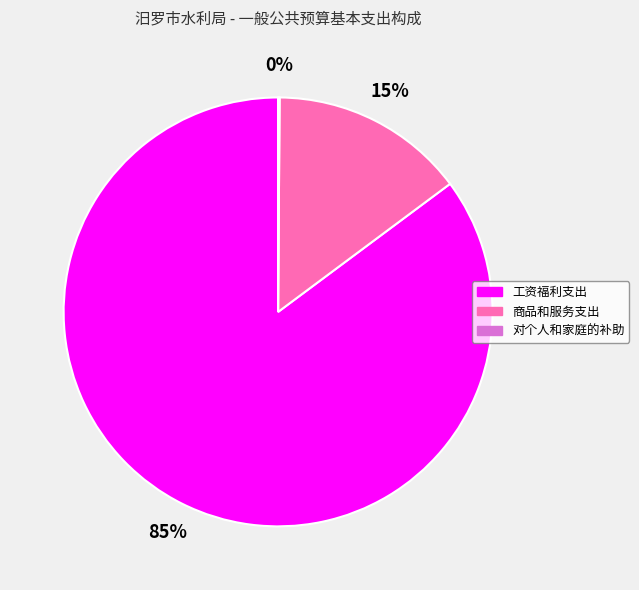

Which slice is the largest?

工资福利支出